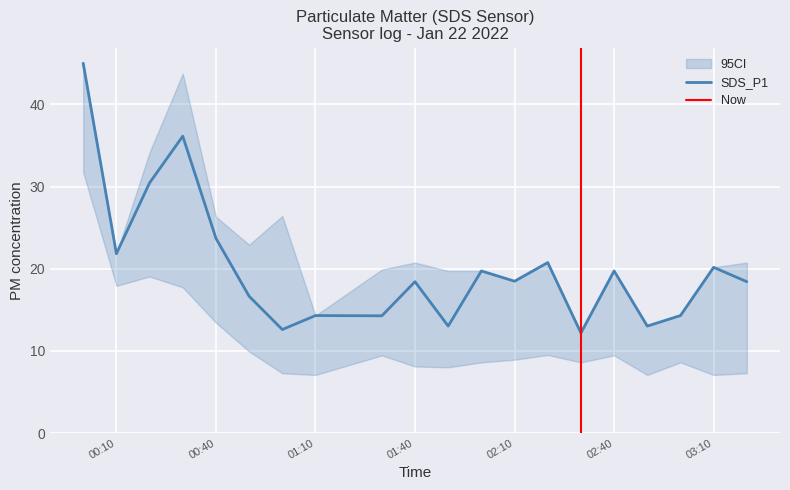

List the labels in order of ci_lower value, smallest first.

2022/01/22 01:10, 2022/01/22 02:50, 2022/01/22 03:10, 2022/01/22 01:00, 2022/01/22 03:20, 2022/01/22 01:50, 2022/01/22 01:40, 2022/01/22 02:00, 2022/01/22 02:30, 2022/01/22 03:00, 2022/01/22 02:10, 2022/01/22 01:30, 2022/01/22 02:40, 2022/01/22 02:20, 2022/01/22 00:50, 2022/01/22 00:40, 2022/01/22 00:30, 2022/01/22 00:10, 2022/01/22 00:20, 2022/01/22 00:00